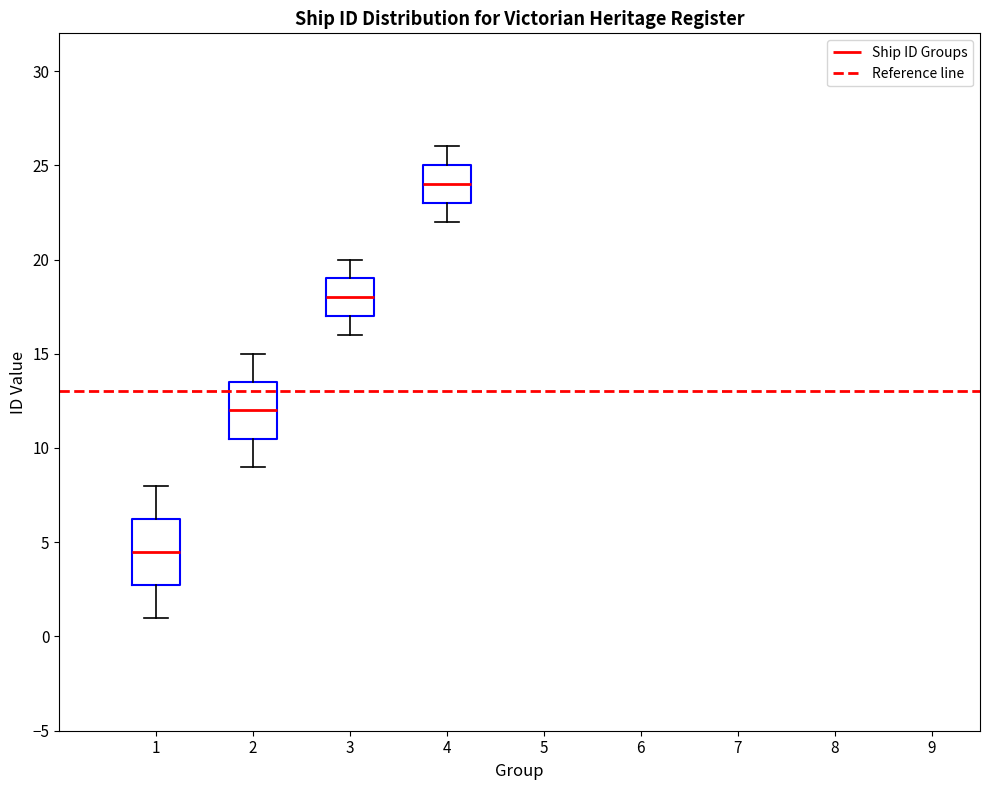

Which box has the lowest median line?

1